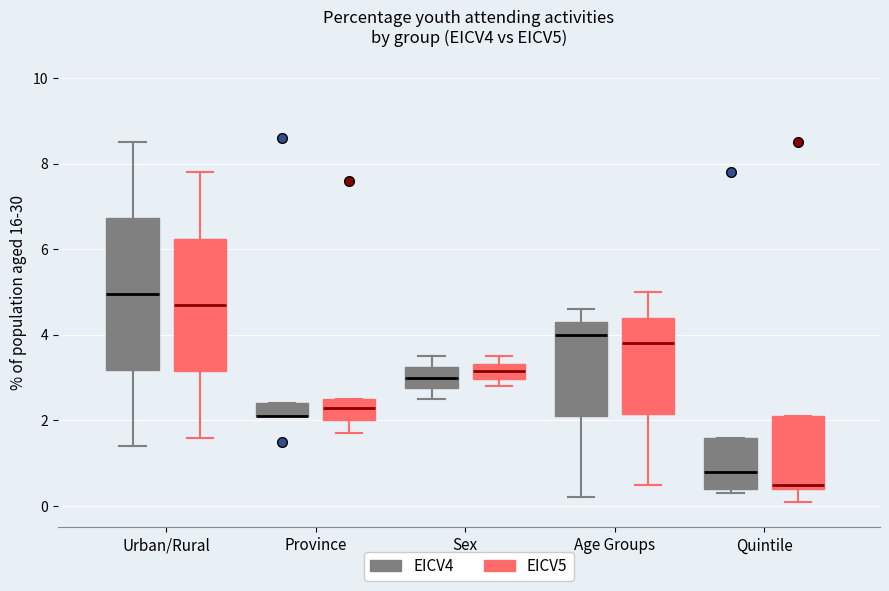

Where is the lower edge of the box for Province (EICV5) on the y-axis? The values are not printed on the chart, so give them approximately, as read against the axis.

2.0